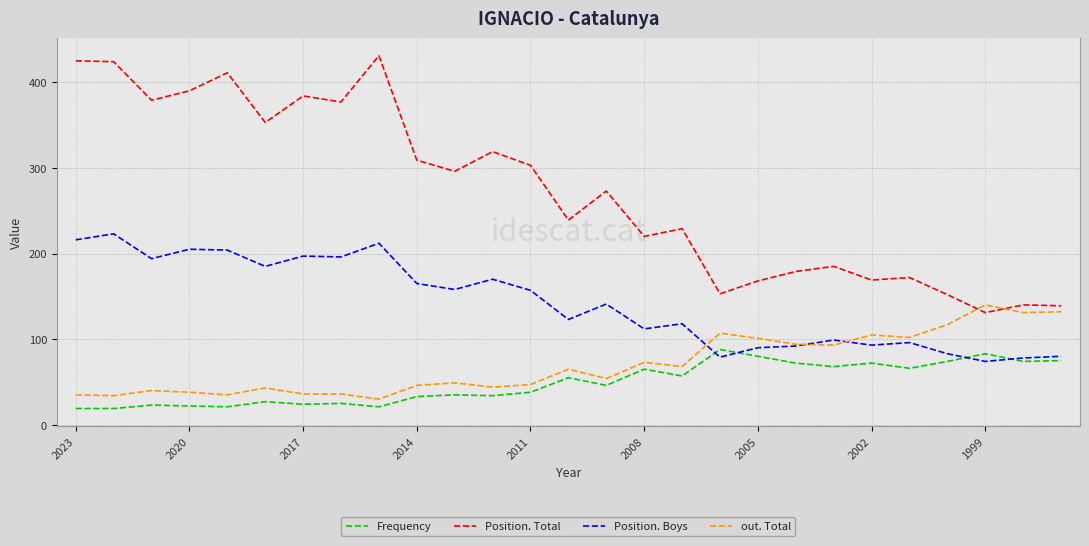

True or false: Position. Total and Frequency cross at least once.

False